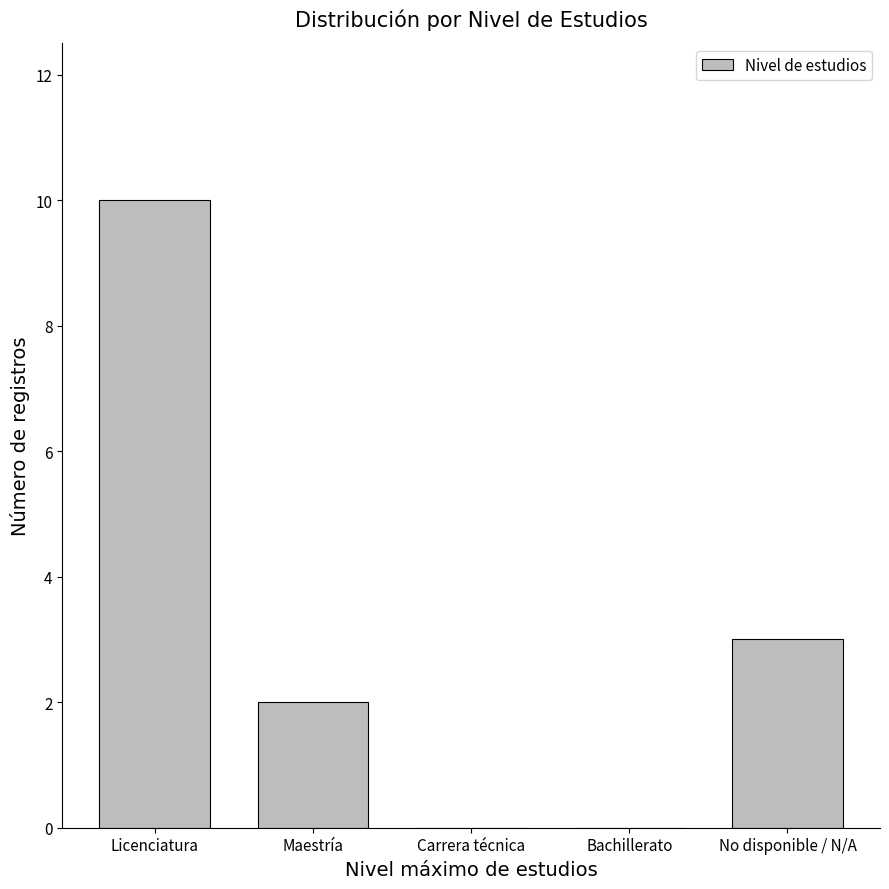

Reading left to right, list all the values displayed in this chart.

Licenciatura=10	Maestría=2	Carrera técnica=0	Bachillerato=0	No disponible / N/A=3